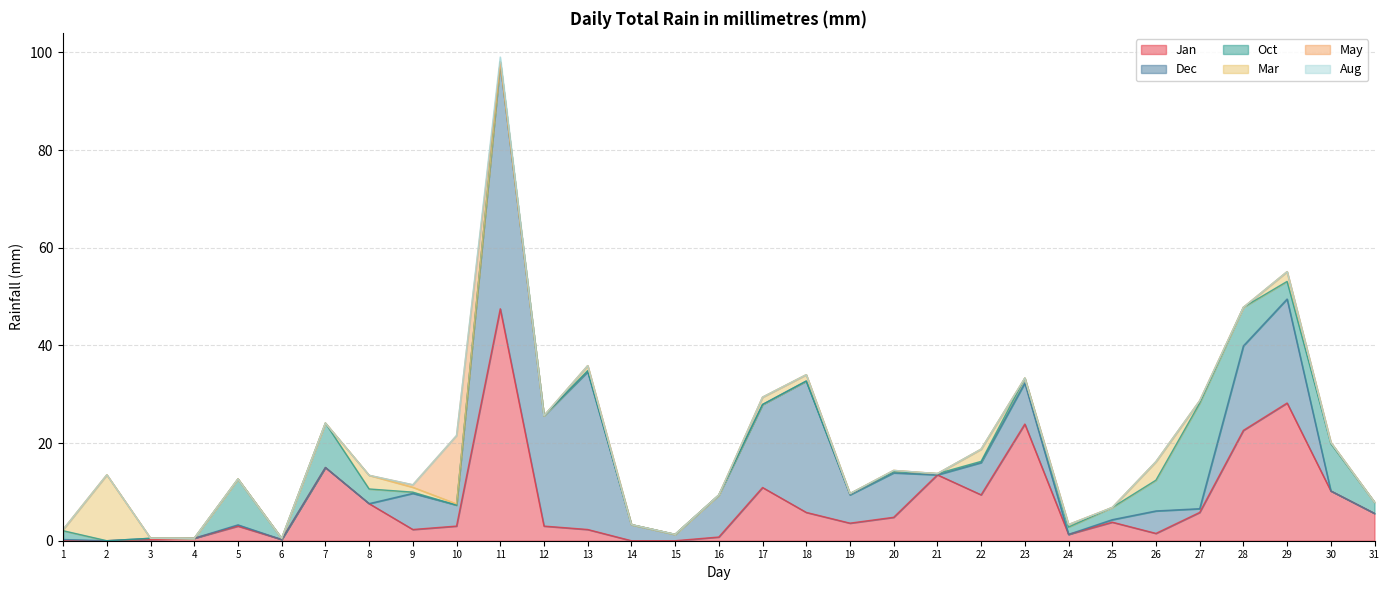

Rank the series at 20 from highest to lowest value.

Dec, Jan, Oct, Mar, May, Aug